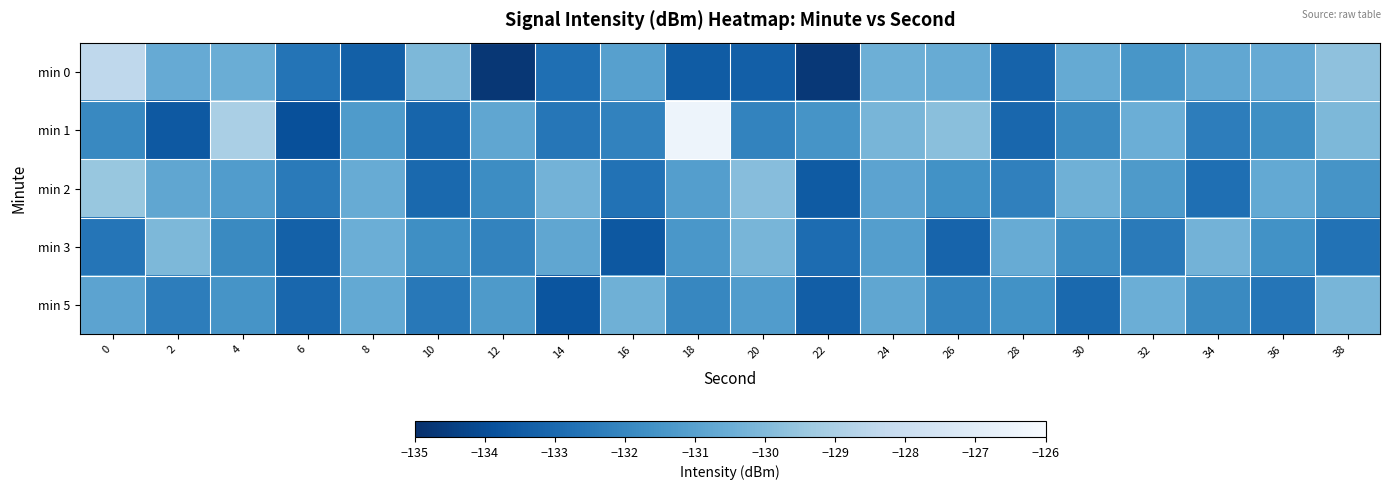

Reading right to left, list all the values displayed in this chart.

min 0: 38=-129.7	36=-130.6	34=-130.8	32=-131.4	30=-130.7	28=-133.2	26=-130.6	24=-130.5	22=-134.7	20=-133.4	18=-133.5	16=-131.1	14=-132.8	12=-134.7	10=-130.1	8=-133.3	6=-132.6	4=-130.5	2=-130.6	0=-128.5
min 1: 38=-130.1	36=-131.7	34=-132.3	32=-130.5	30=-131.9	28=-133.1	26=-129.8	24=-130.2	22=-131.5	20=-132.1	18=-126.4	16=-132.1	14=-132.6	12=-130.8	10=-133.2	8=-131.3	6=-133.9	4=-129.0	2=-133.6	0=-131.9
min 2: 38=-131.5	36=-130.7	34=-132.8	32=-131.3	30=-130.4	28=-132.2	26=-131.6	24=-130.9	22=-133.5	20=-129.9	18=-131.1	16=-132.7	14=-130.3	12=-131.8	10=-133.0	8=-130.6	6=-132.4	4=-131.2	2=-130.8	0=-129.5
min 3: 38=-132.7	36=-131.6	34=-130.3	32=-132.4	30=-131.8	28=-130.6	26=-133.2	24=-131.1	22=-132.9	20=-130.2	18=-131.4	16=-133.6	14=-130.8	12=-132.1	10=-131.7	8=-130.5	6=-133.3	4=-131.9	2=-130.1	0=-132.6
min 5: 38=-130.2	36=-132.6	34=-131.9	32=-130.5	30=-133.0	28=-131.6	26=-132.1	24=-130.8	22=-133.4	20=-131.2	18=-132.0	16=-130.4	14=-133.7	12=-131.3	10=-132.5	8=-130.7	6=-133.1	4=-131.5	2=-132.3	0=-130.9